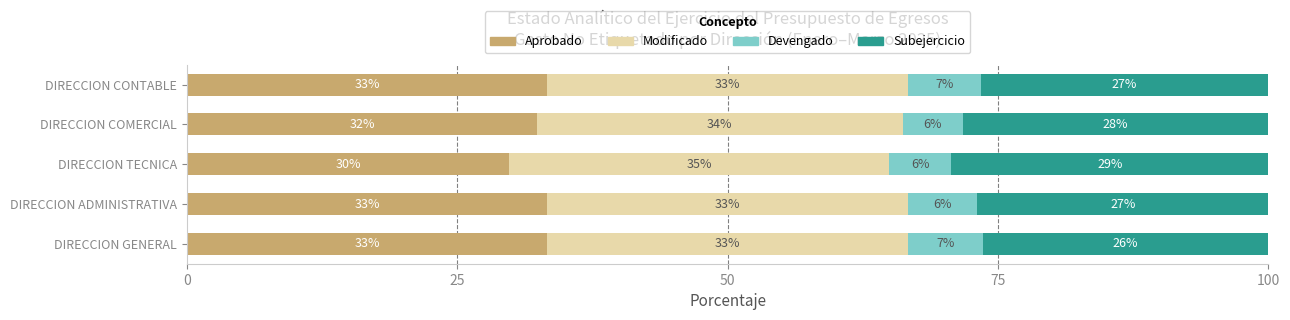

Reading right to left, what are all the values shown in this chart?

Aprobado: 33.3	32.4	29.8	33.3	33.3
Modificado: 33.3	33.8	35.1	33.3	33.3
Devengado: 6.7	5.6	5.8	6.4	6.9
Subejercicio: 26.6	28.3	29.3	26.9	26.4